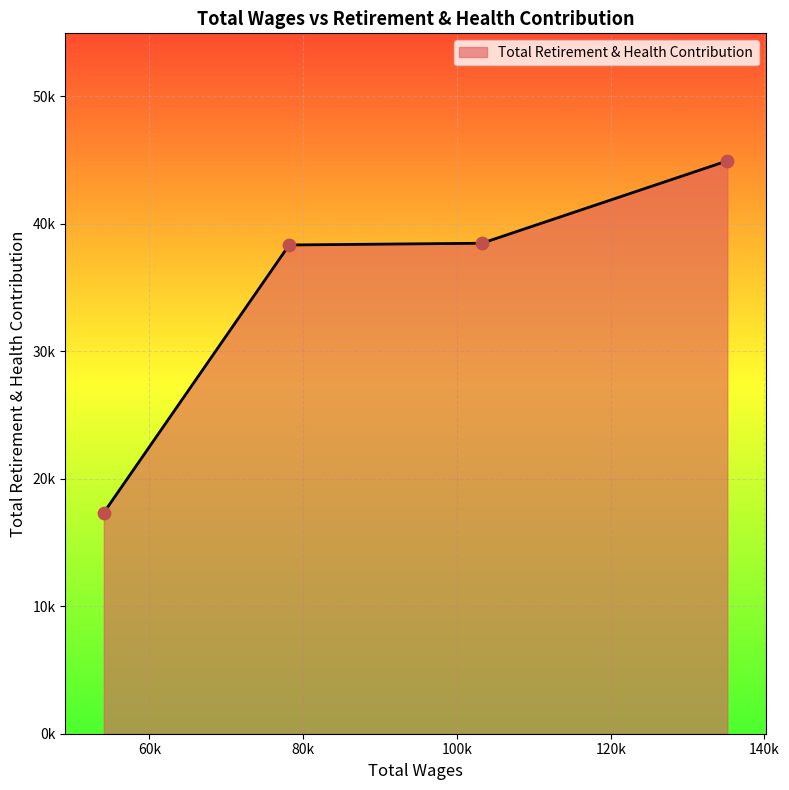

Does the chart have visible grid lines?

Yes